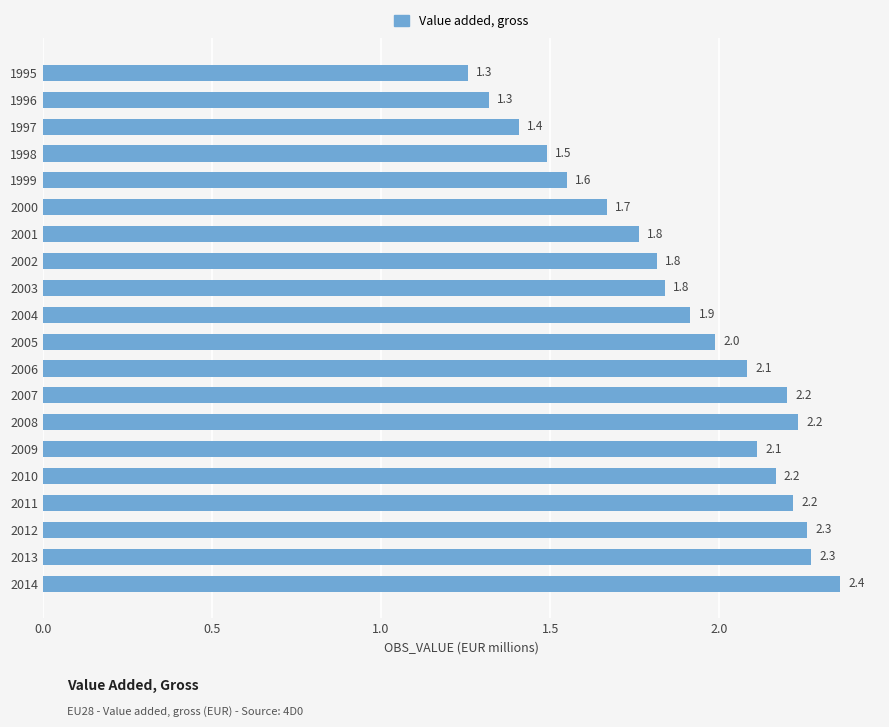

What is the greatest value displayed?

2.4